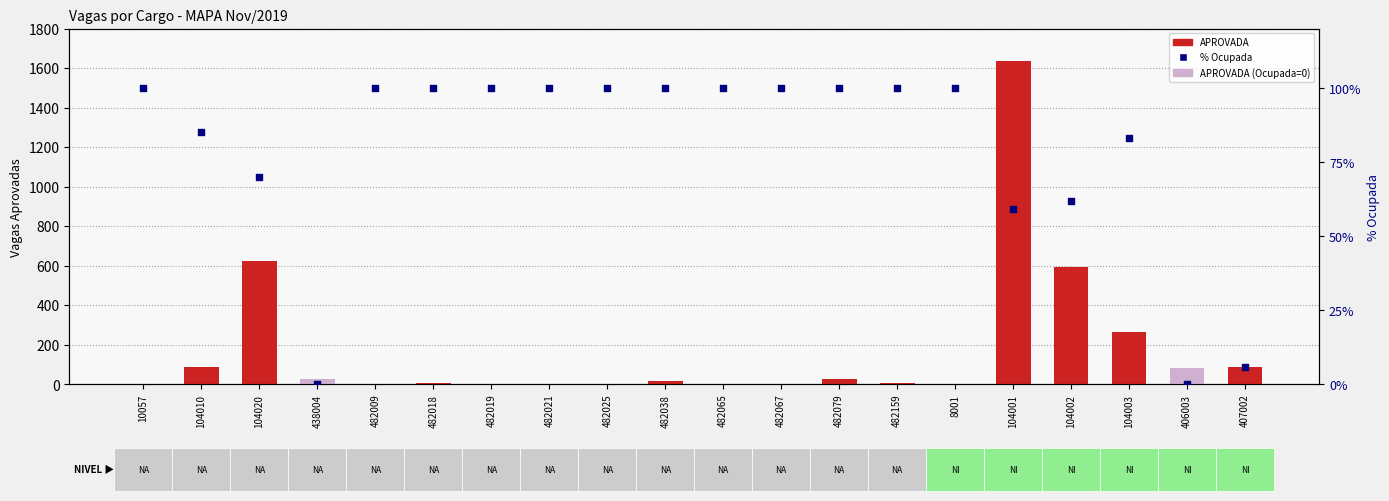

What is the total value across all series at 8001?

103